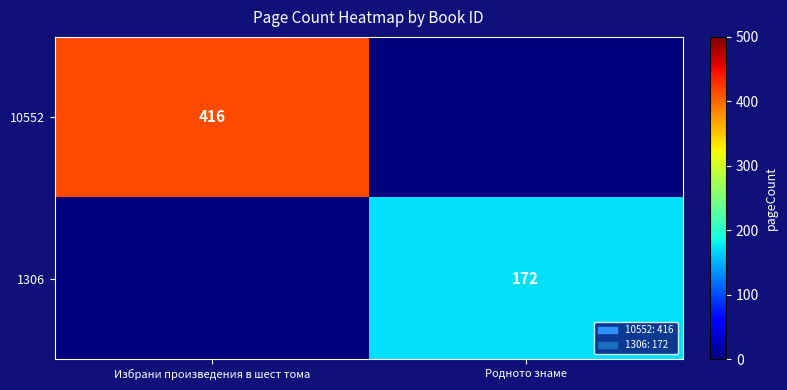

True or false: 1306 has a value of 79 at Родното знаме.

False